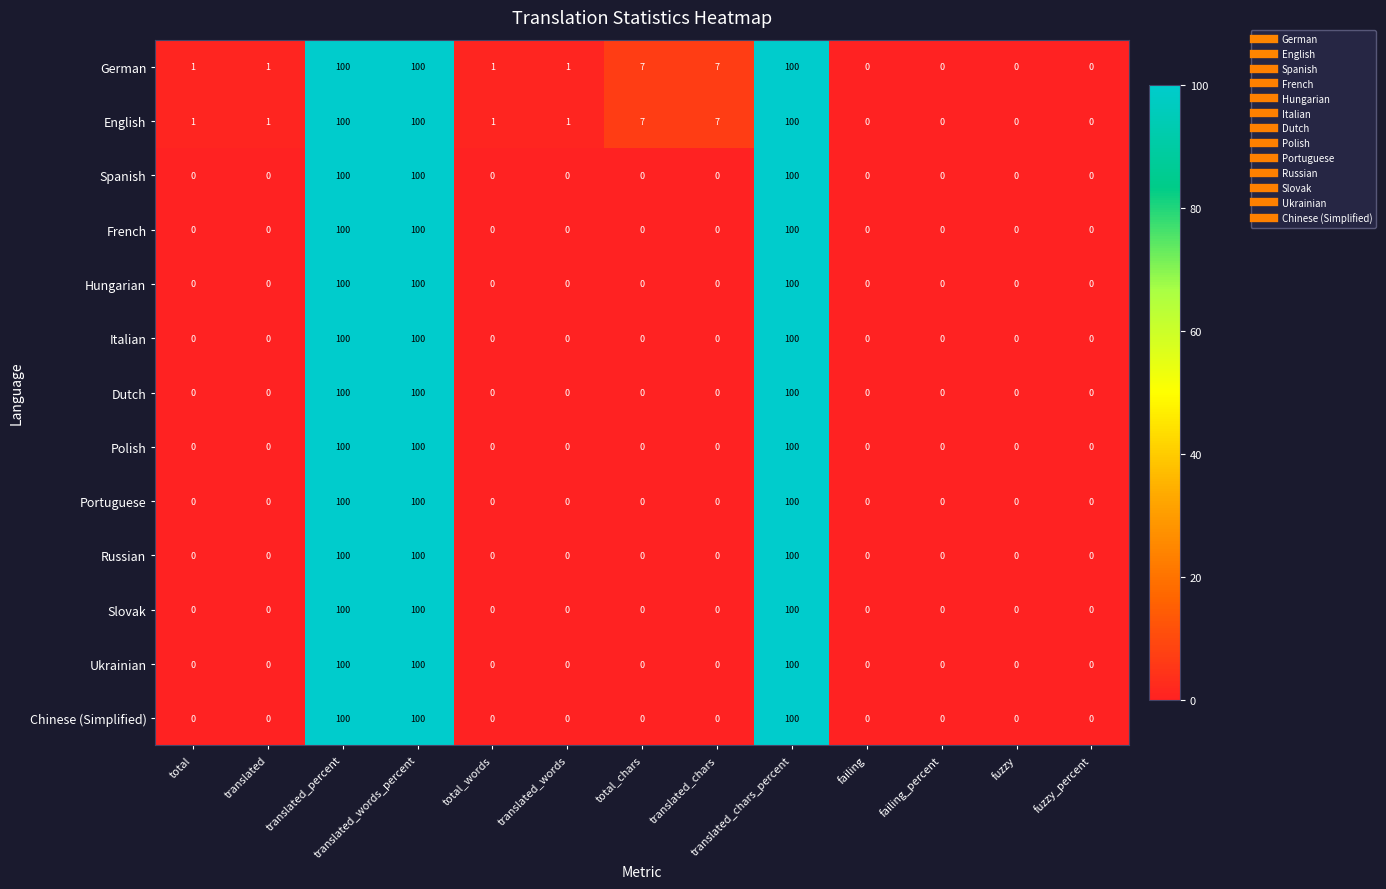

Read the Portuguese value at translated_words_percent.

100